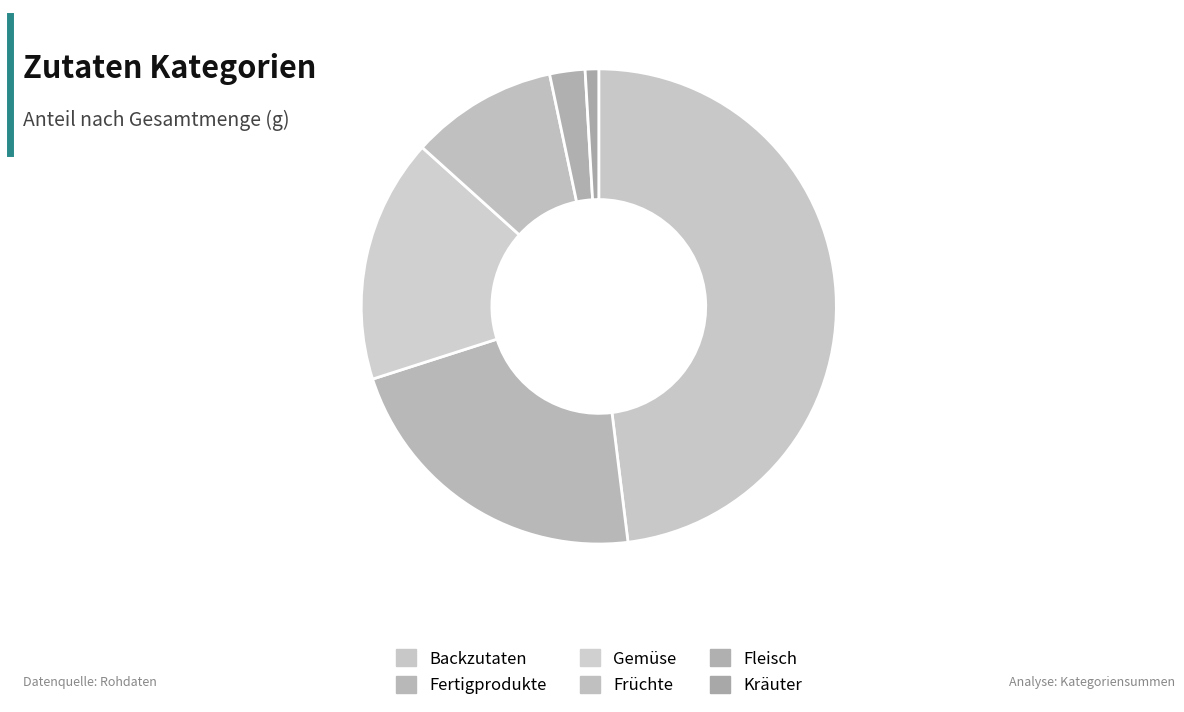

Rank the categories by value from highest to lowest.

Backzutaten, Fertigprodukte, Gemüse, Früchte, Fleisch, Kräuter